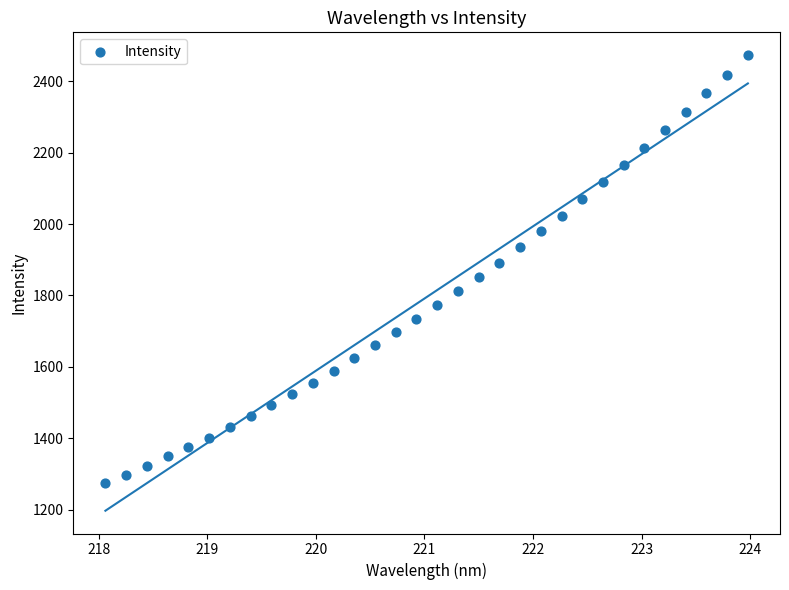

What is the range of X values (max minus min)?

5.9